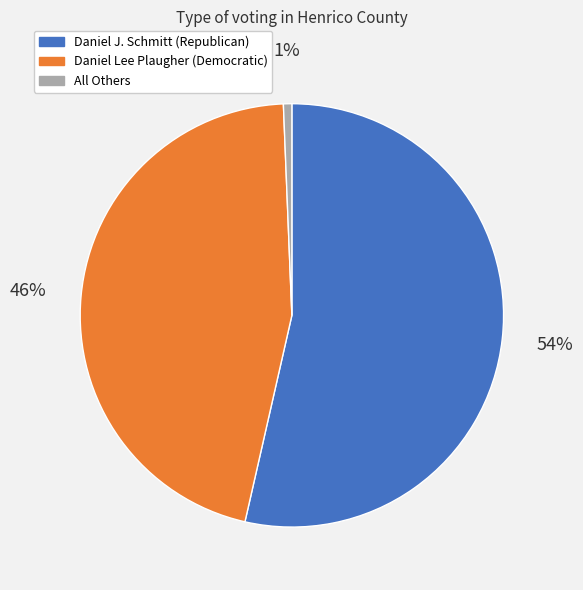

To the nearest percent, what portion does All Others represent?

1%